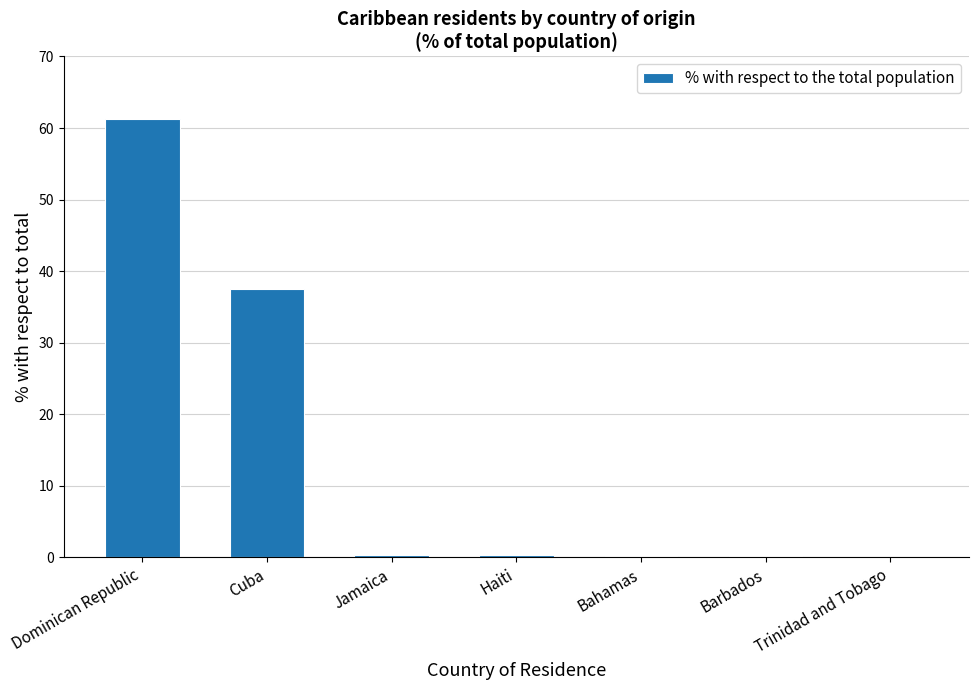

What is the greatest value displayed?

61.3